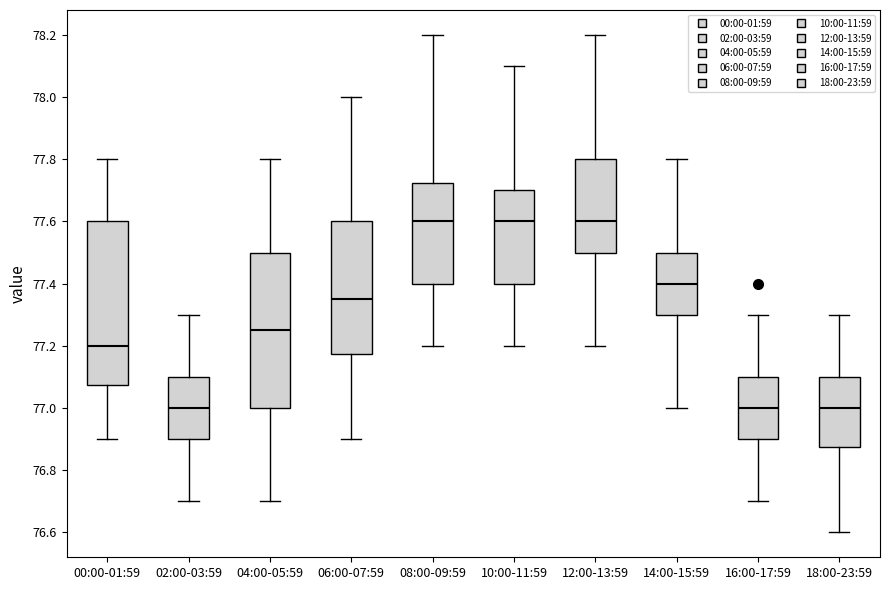

Reading left to right, read every box against the y-axis: the position of its median line, the range the box covers, and the ends of its whiskers. The values are not printed on the chart, so give them approximately, as read against the axis.

00:00-01:59: median 77.20, box 77.08 to 77.60, whiskers 76.90 to 77.80
02:00-03:59: median 77.00, box 76.90 to 77.10, whiskers 76.70 to 77.30
04:00-05:59: median 77.26, box 77.00 to 77.50, whiskers 76.70 to 77.80
06:00-07:59: median 77.36, box 77.18 to 77.60, whiskers 76.90 to 78.00
08:00-09:59: median 77.60, box 77.40 to 77.72, whiskers 77.20 to 78.20
10:00-11:59: median 77.60, box 77.40 to 77.70, whiskers 77.20 to 78.10
12:00-13:59: median 77.60, box 77.50 to 77.80, whiskers 77.20 to 78.20
14:00-15:59: median 77.40, box 77.30 to 77.50, whiskers 77.00 to 77.80
16:00-17:59: median 77.00, box 76.90 to 77.10, whiskers 76.70 to 77.30
18:00-23:59: median 77.00, box 76.88 to 77.10, whiskers 76.60 to 77.30